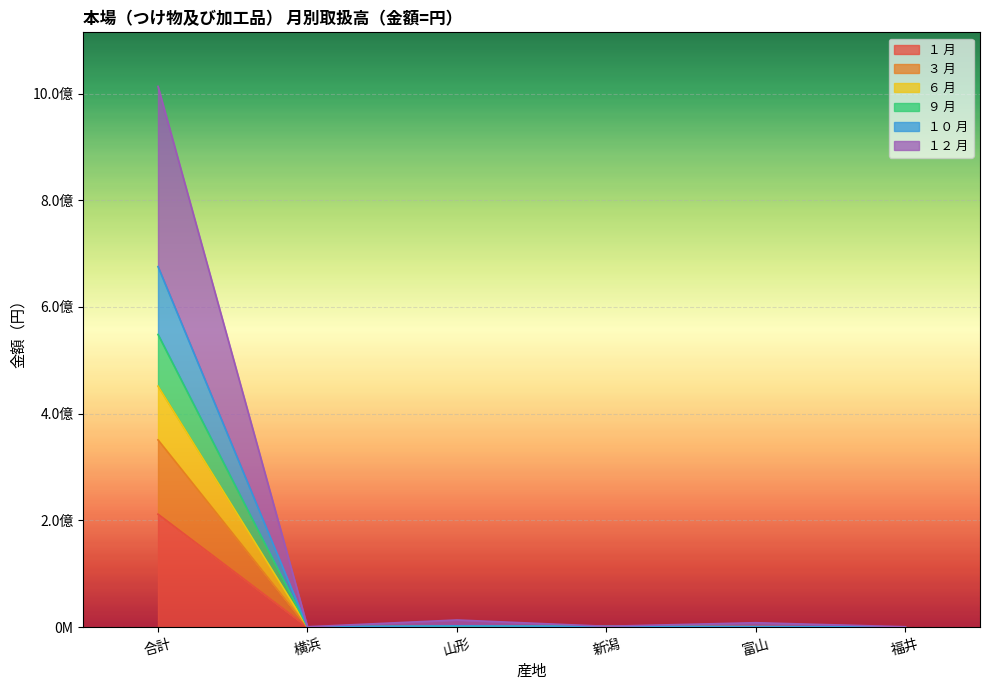

At how many categories does at least one series exceed 837044125?

1